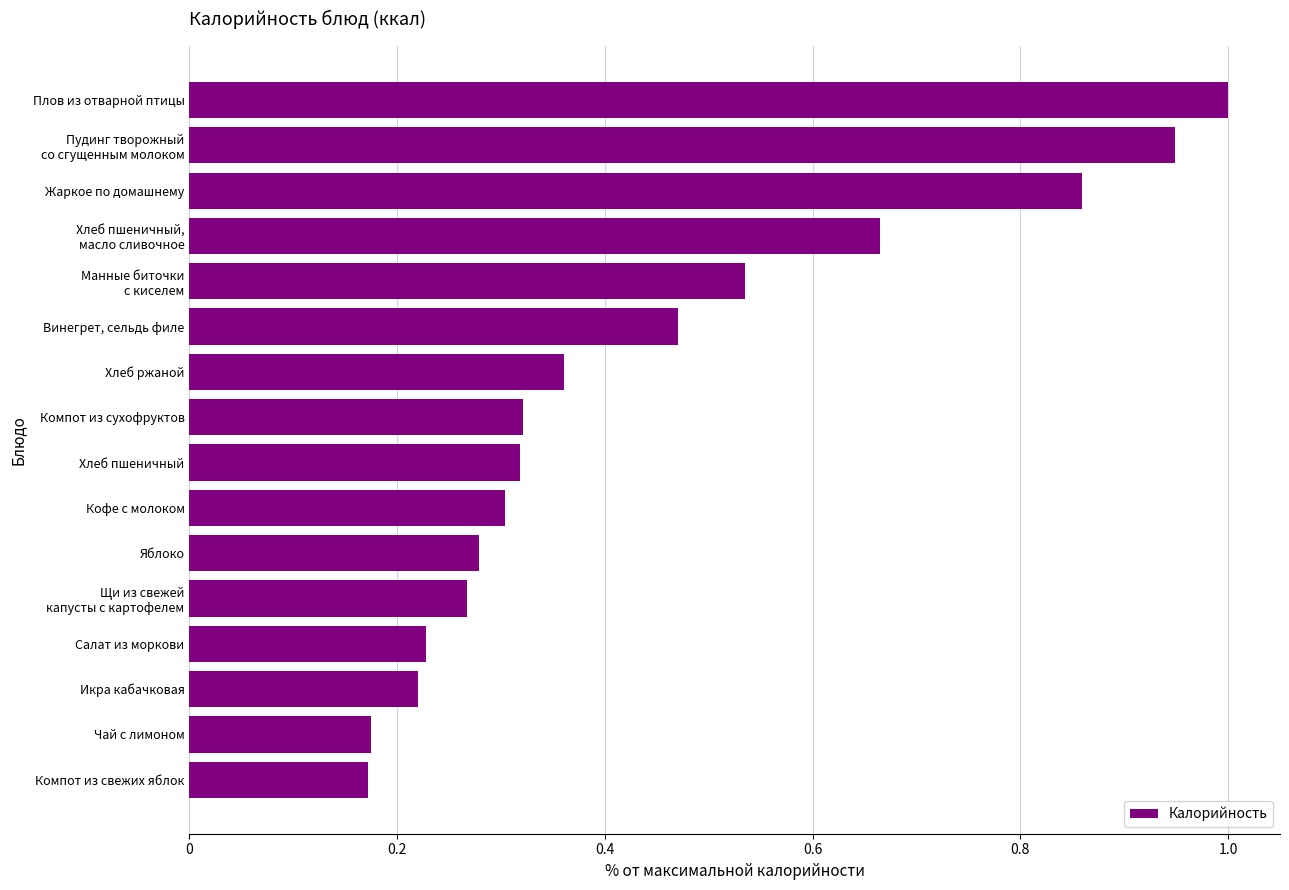

Rank the categories by value from highest to lowest.

Плов из отварной птицы, Пудинг творожный
со сгущенным молоком, Жаркое по домашнему, Хлеб пшеничный,
масло сливочное, Манные биточки
с киселем, Винегрет, сельдь филе, Хлеб ржаной, Компот из сухофруктов, Хлеб пшеничный, Кофе с молоком, Яблоко, Щи из свежей
капусты с картофелем, Салат из моркови, Икра кабачковая, Чай с лимоном, Компот из свежих яблок